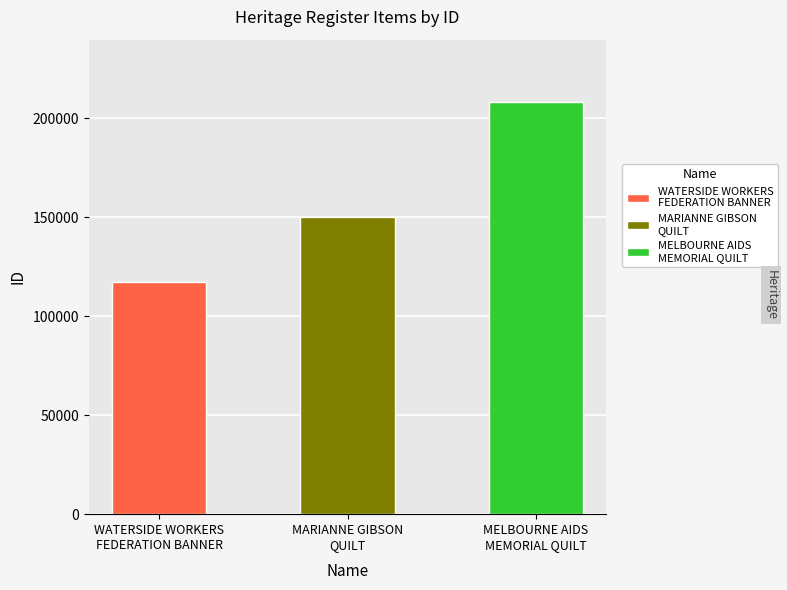

The value at MELBOURNE AIDS
MEMORIAL QUILT is 323717. True or false?

False